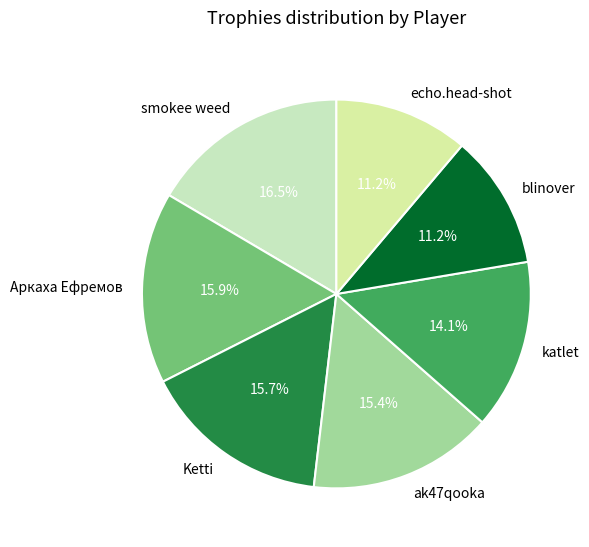

Which category has the biggest portion of the pie?

smokee weed